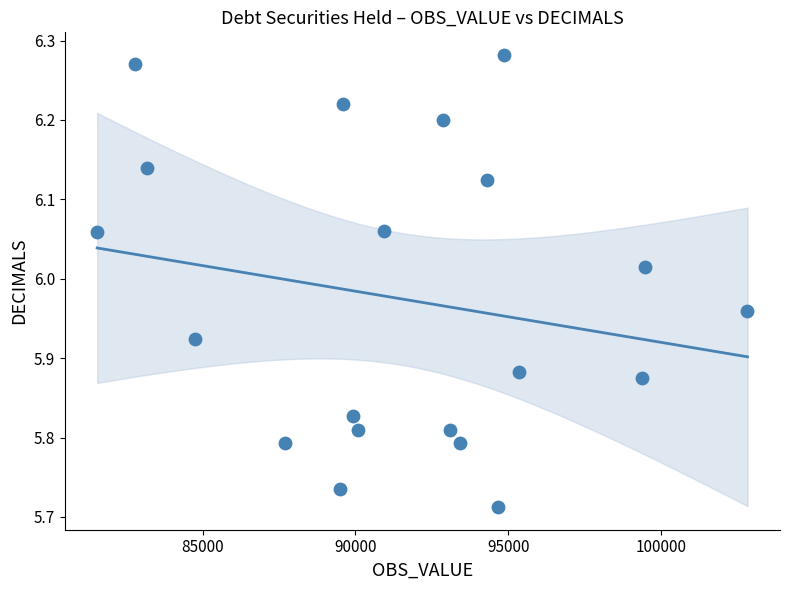

What is the range of Y values (max minus min)?

0.6